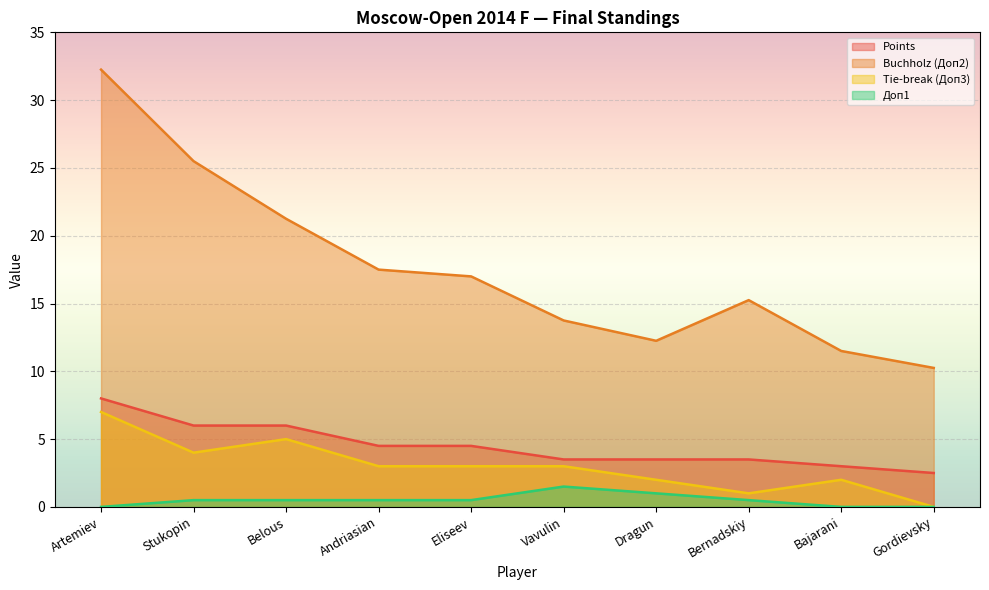

Rank the series by their maximum value, from highest to lowest.

Buchholz (Доп2), Points, Tie-break (Доп3), Доп1